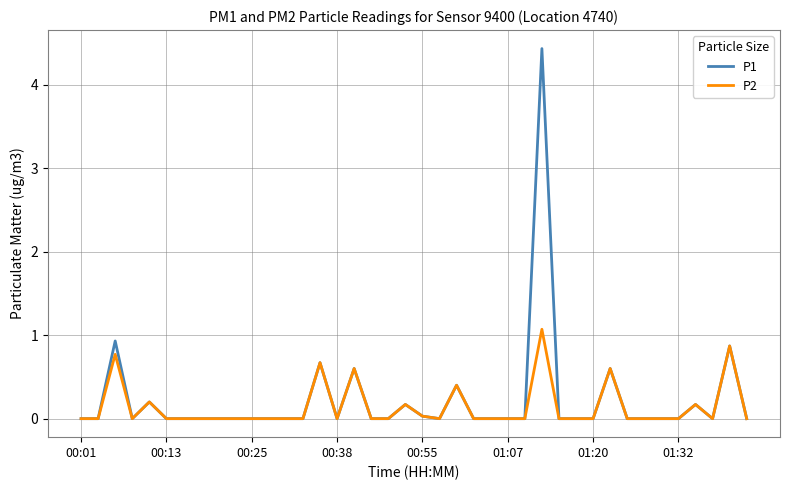

Which series has the widest spread of values?

P1